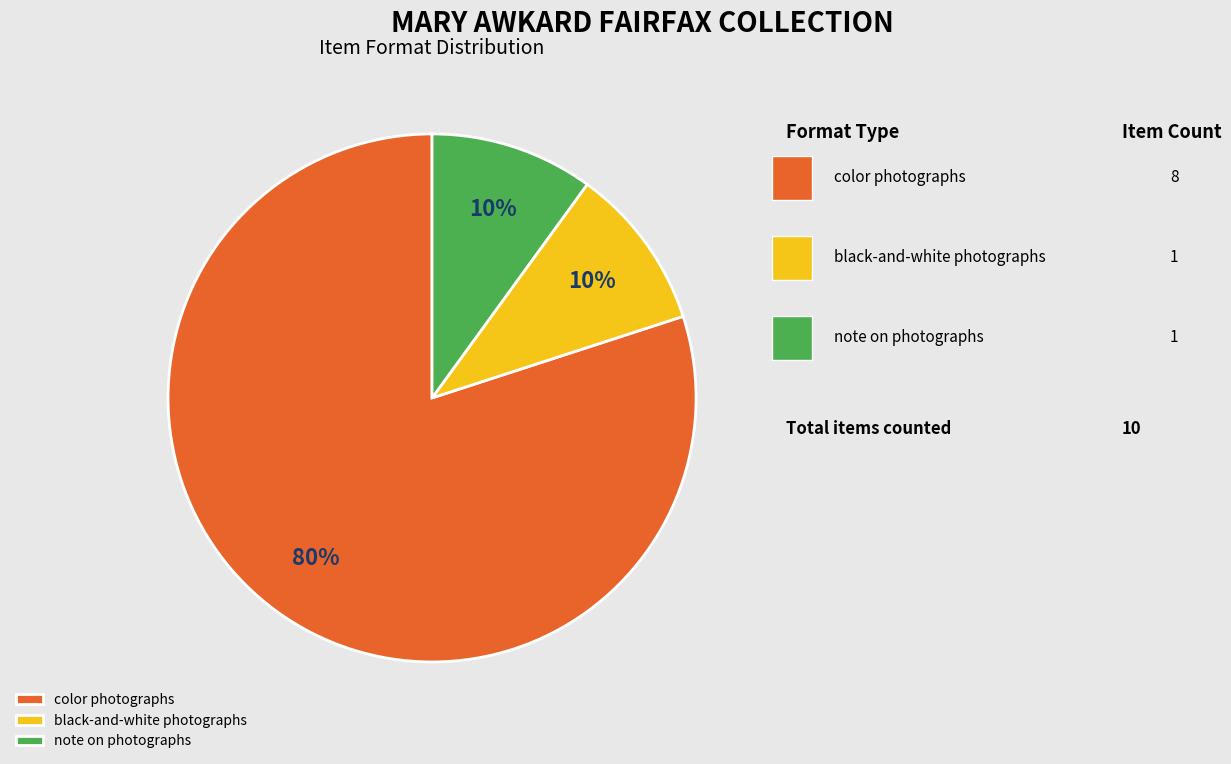

Is it true that note on photographs is 10% of the pie?

True